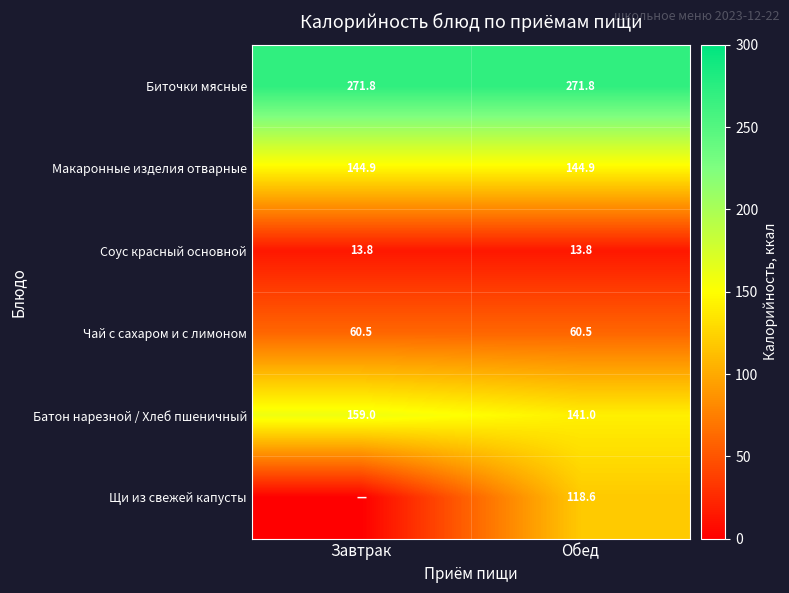

The value of Биточки мясные at Обед is 271.8. True or false?

True